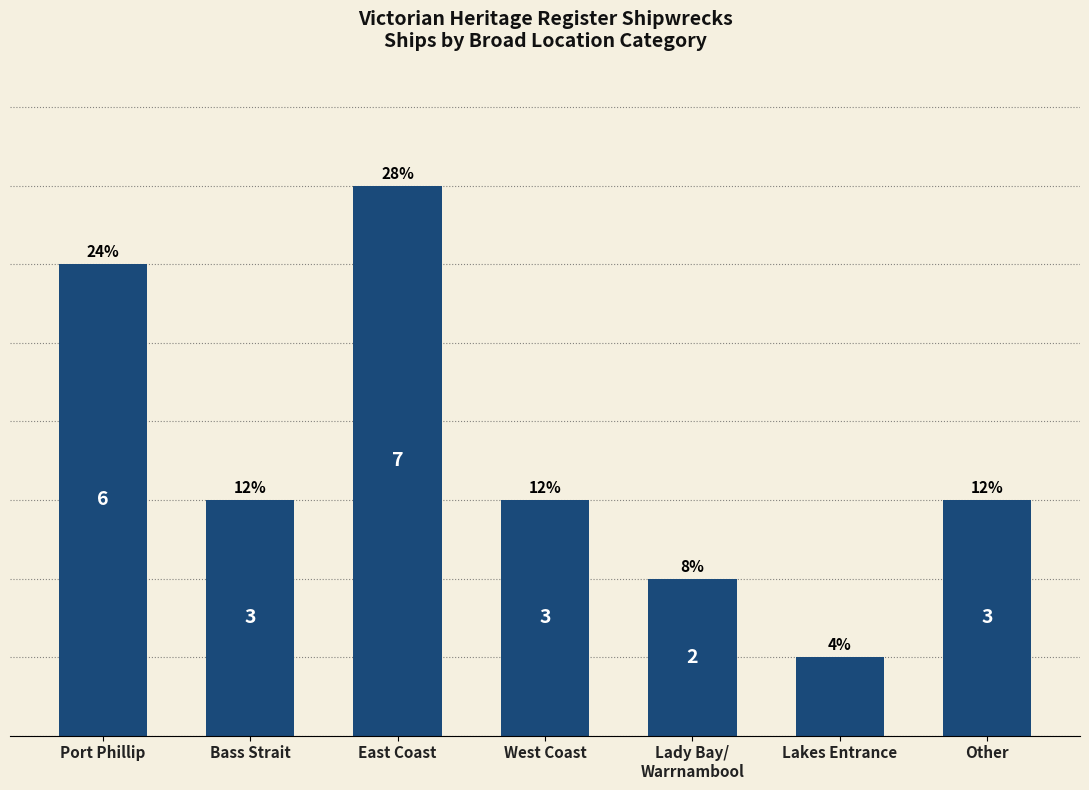

What is the difference between the maximum and minimum values?

6